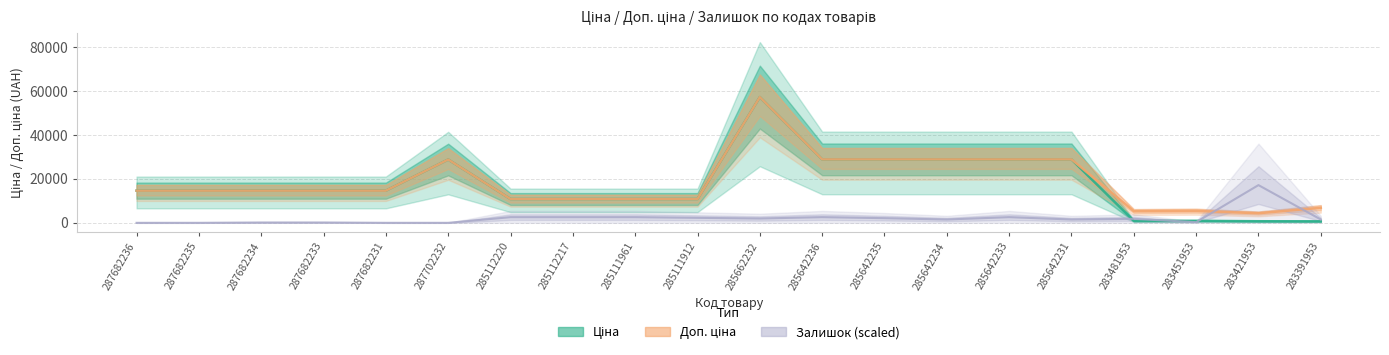

What is the total value across all series at 283421953?

22272.3